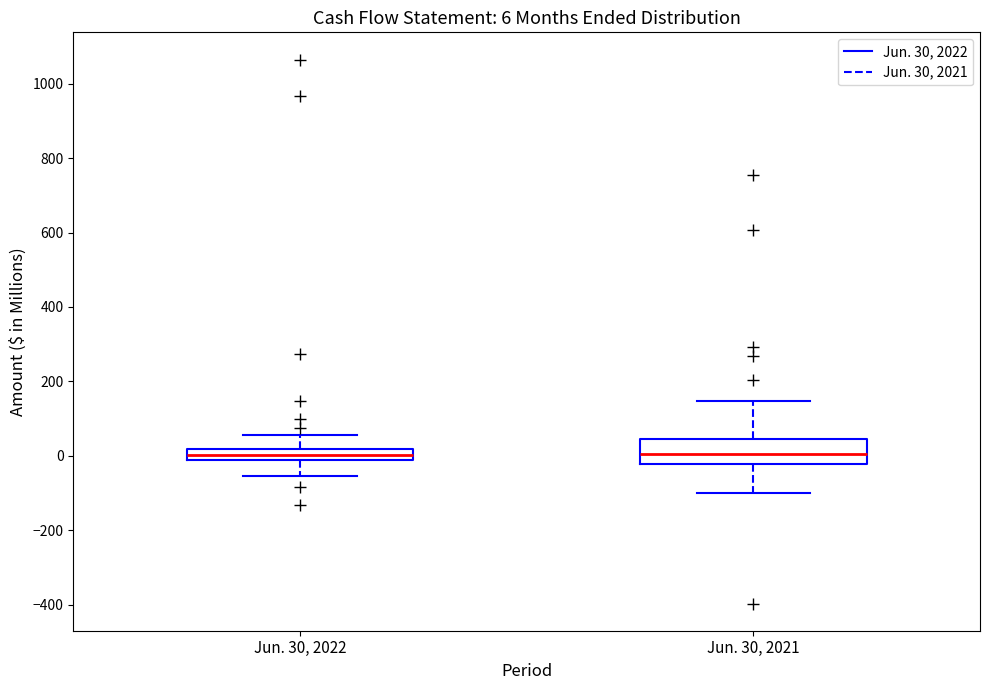

Comparing the boxes themselves (not the whiskers), which one is the tallest?

Jun. 30, 2021